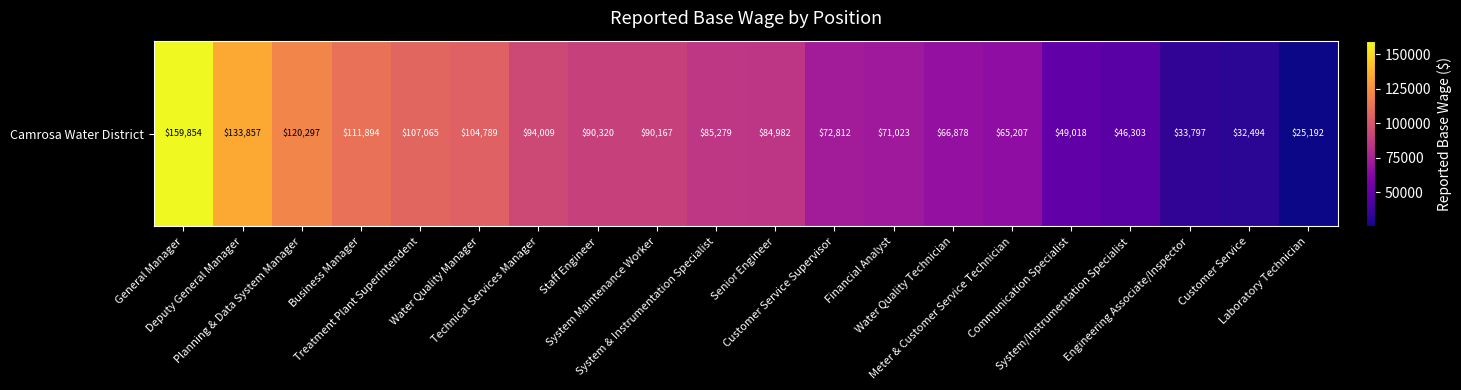

How many values are below 85279?

10